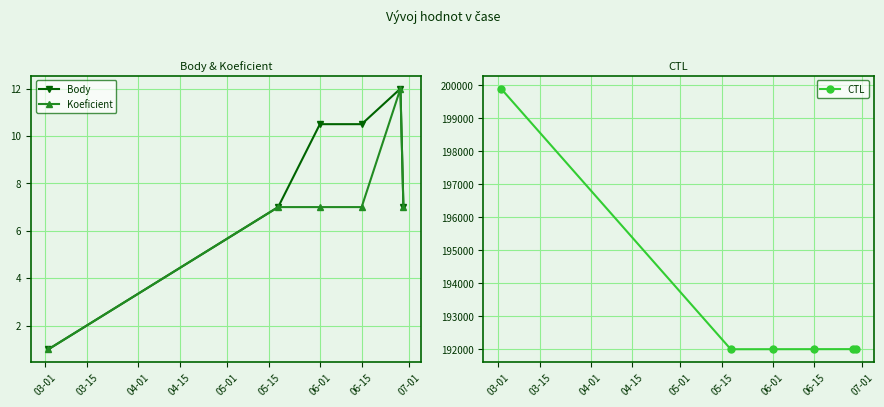

How many distinct data groups are displayed?

3